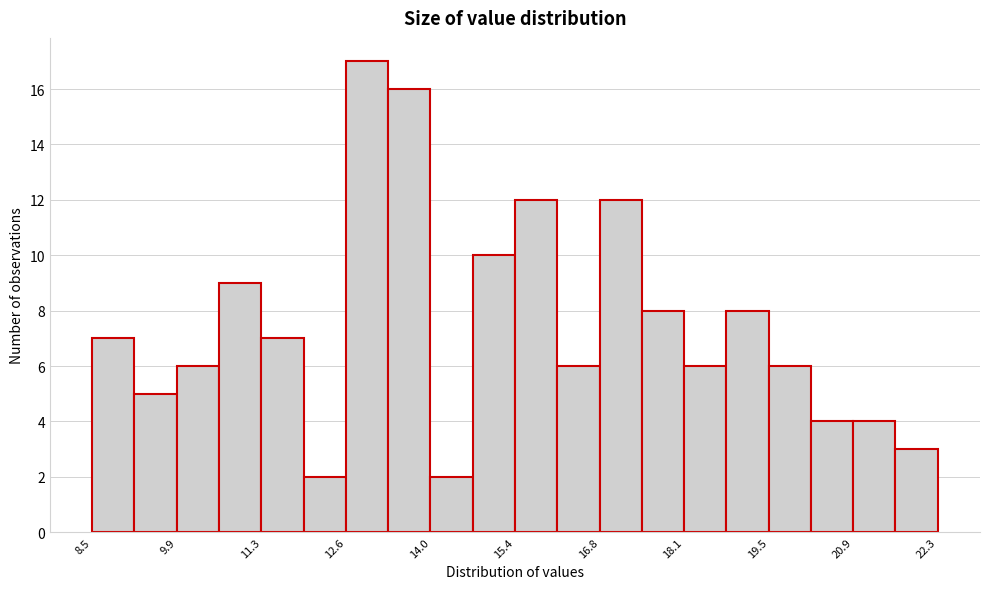

Read against the x-axis, roughly where is the centre of the tallest bar?

13.0